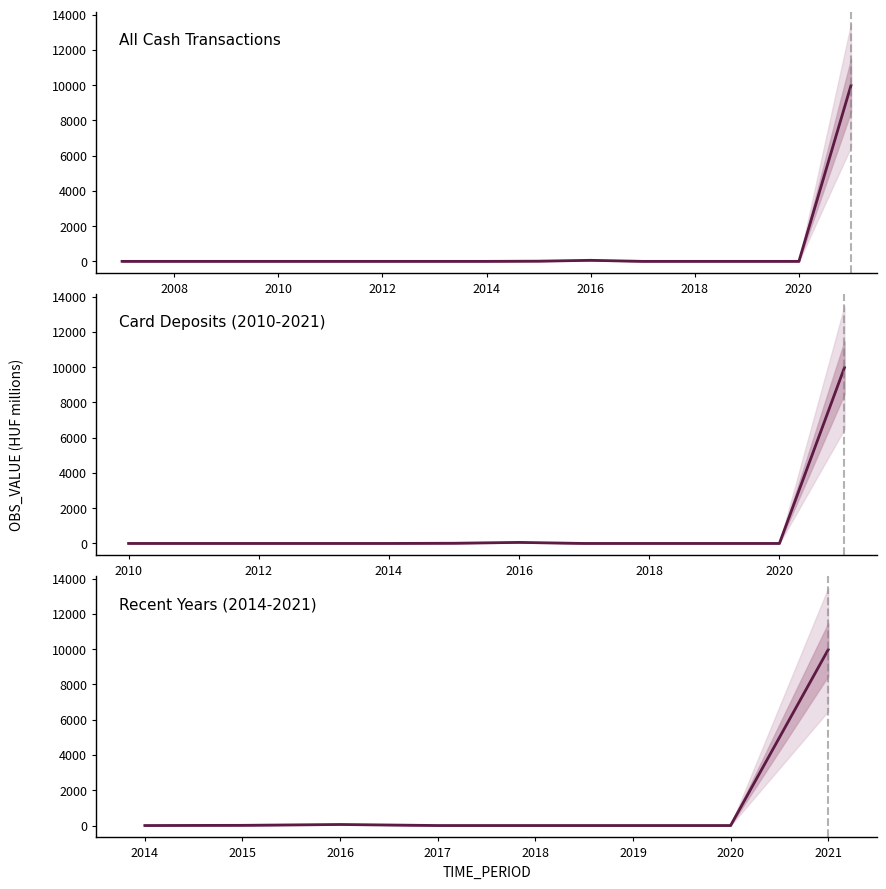

How many distinct data groups are displayed?

1